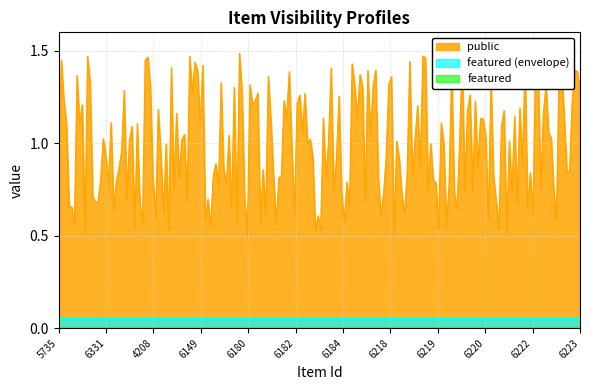

Rank the series by their average value, from highest to lowest.

public, featured